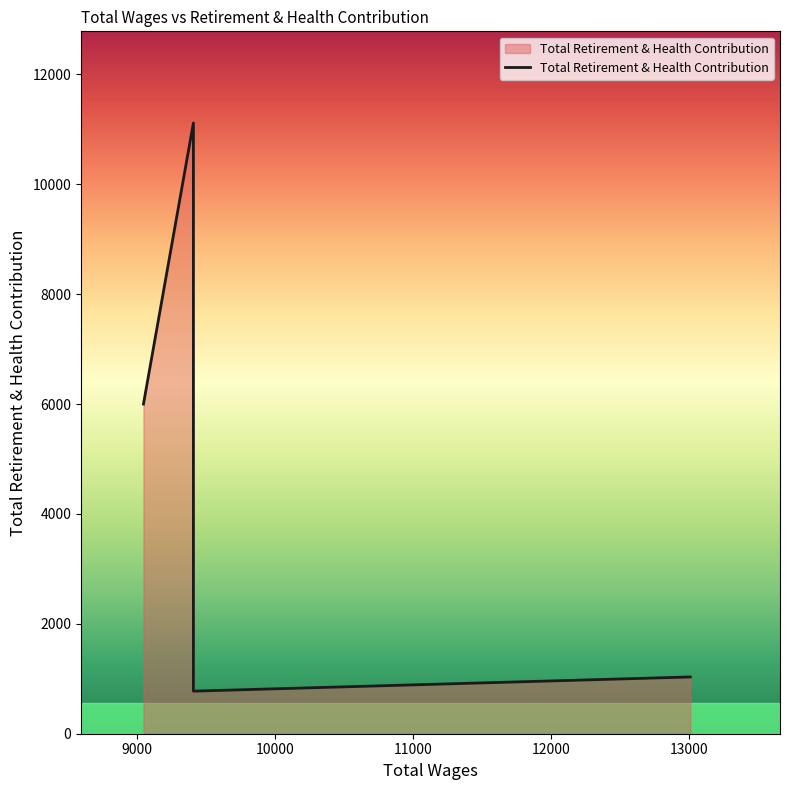

What is the label of the 2nd point from the left?

9408.0